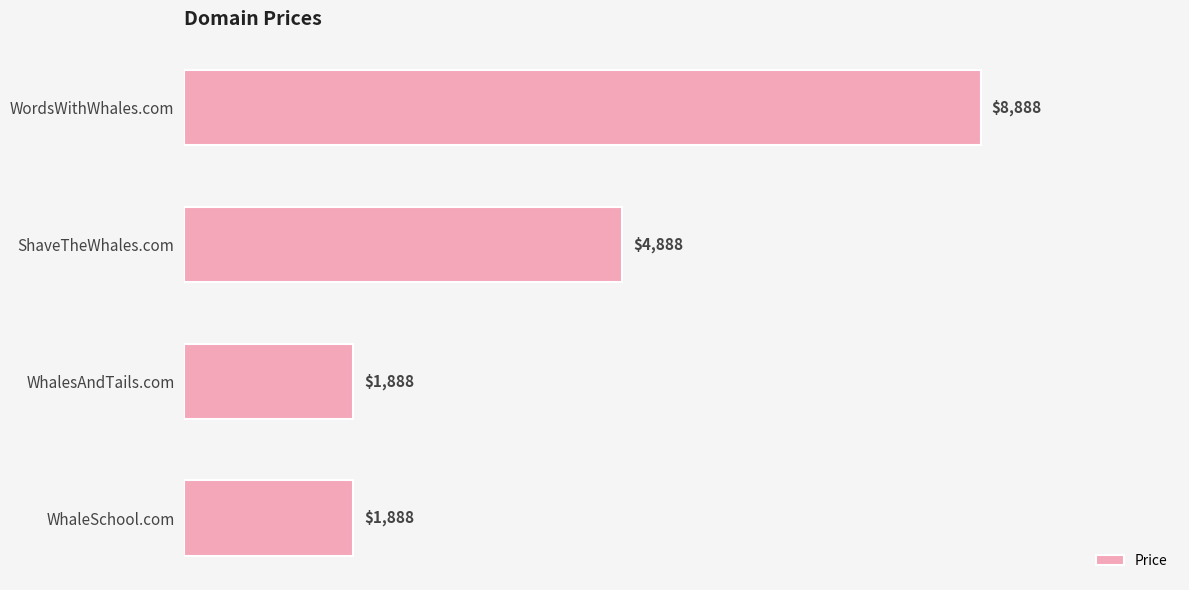

Which has a higher value, WordsWithWhales.com or WhaleSchool.com?

WordsWithWhales.com